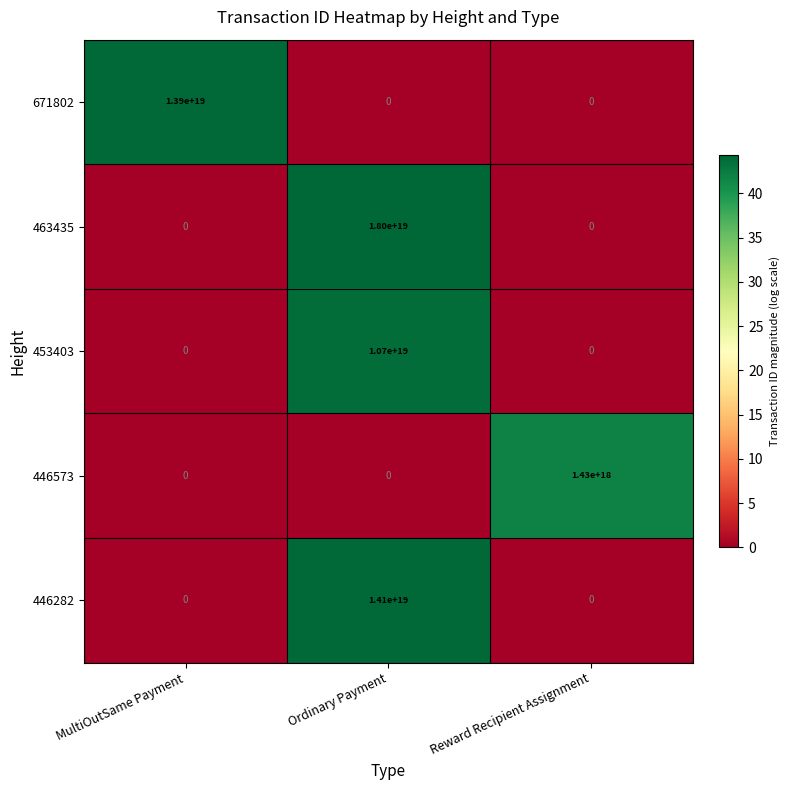

Which series has the largest total across all categories?

463435